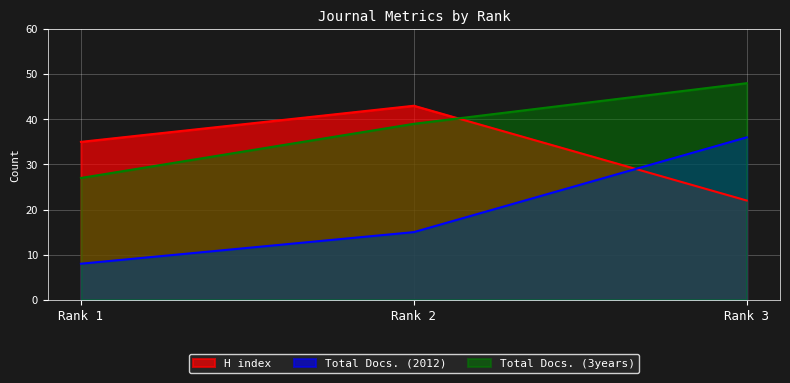

Which label corresponds to the largest value in the chart?

Rank 3